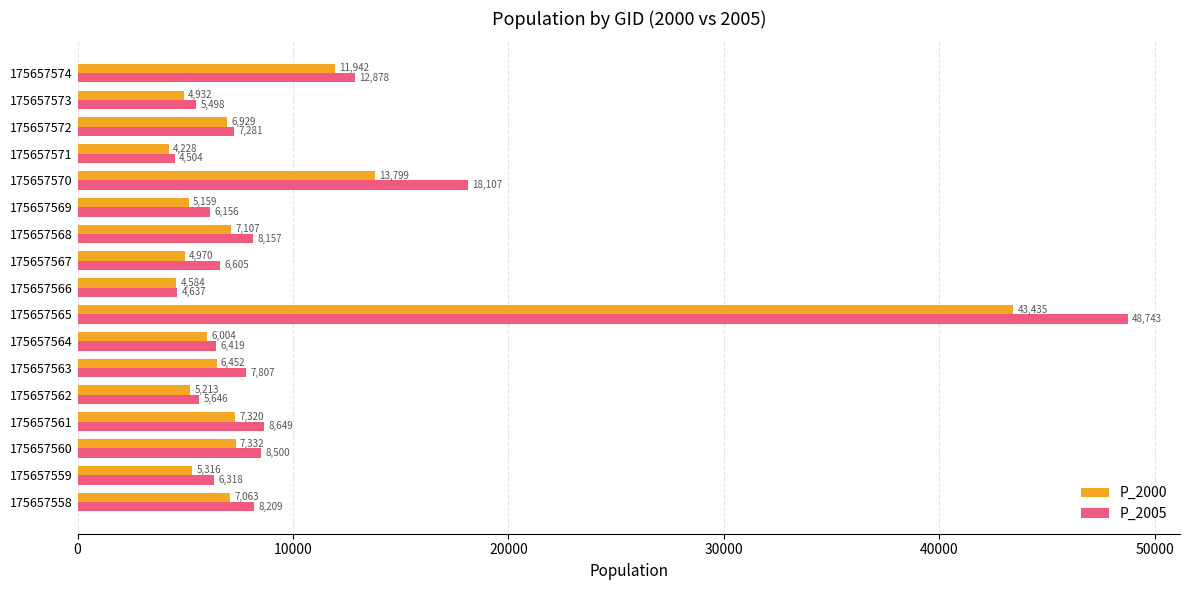

The P_2000 series shows 7107.4 at 175657568. True or false?

True